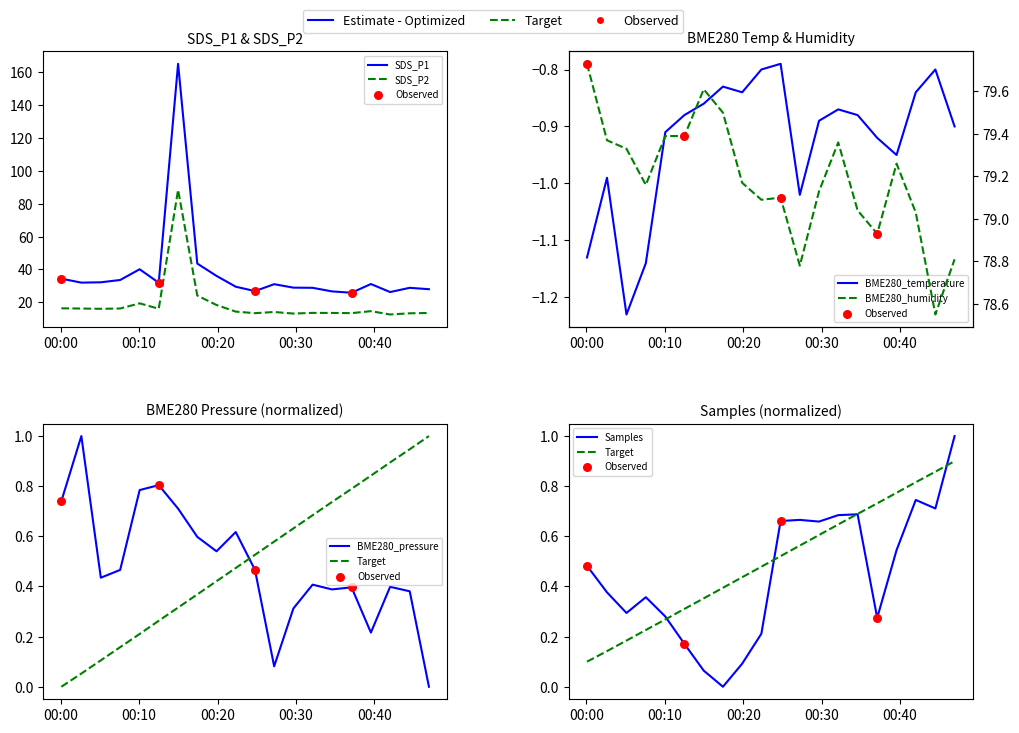

Which series reaches the minimum Y coordinate?

BME280_temperature